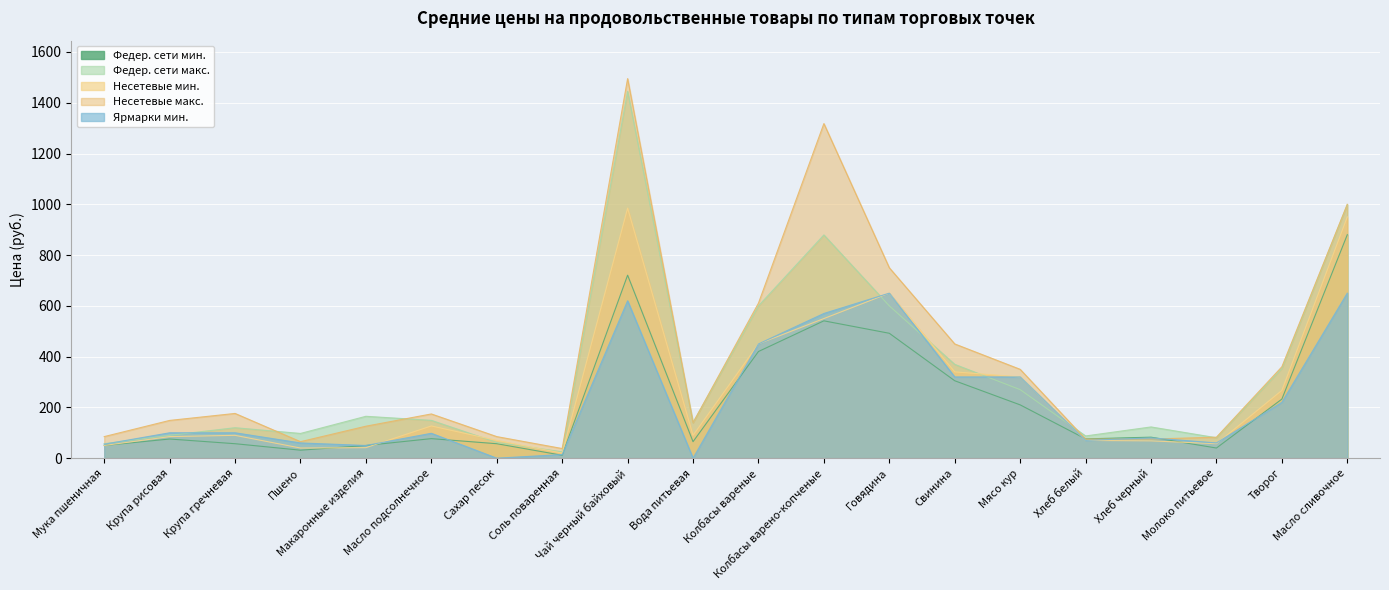

How many categories are shown in the chart?

20